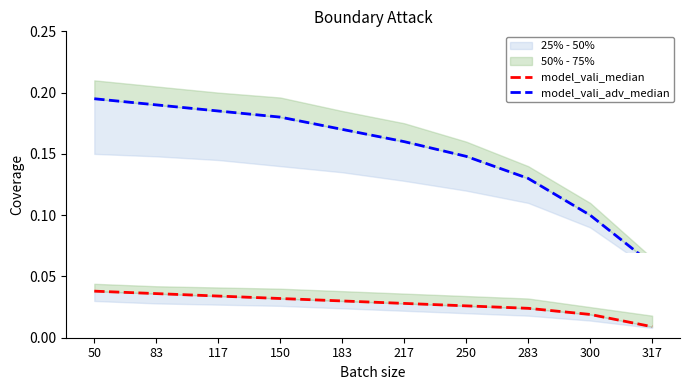

Which category has the lowest value across all series?

317